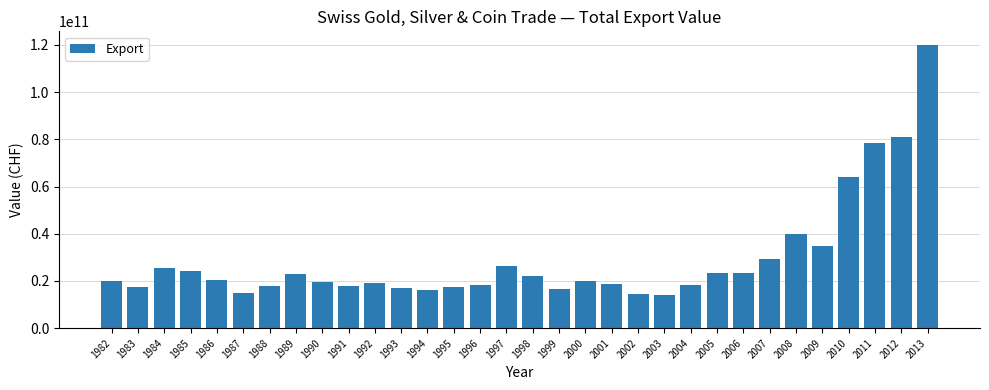

What is the change in value from 2003 to 2004?

+4354646253